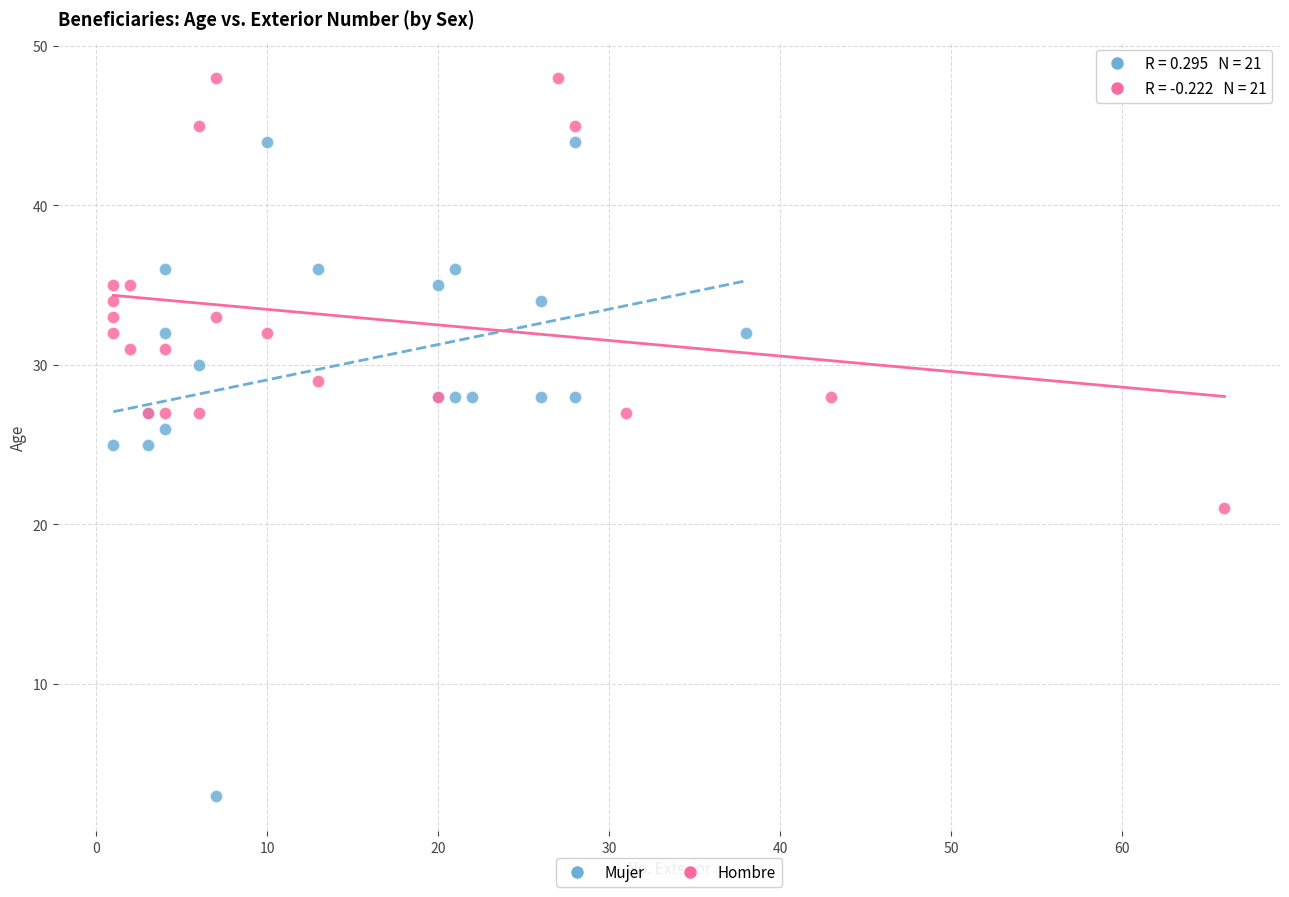

Which series contains the highest Y value?

Hombre